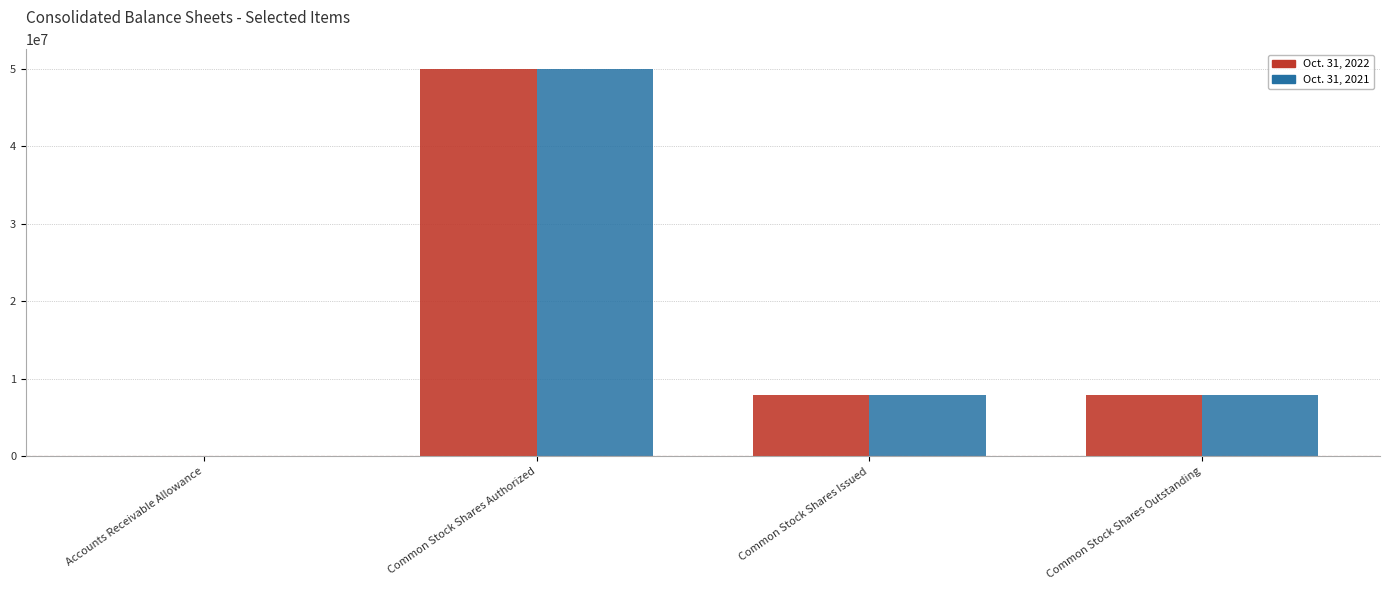

At which category is the sum across all series the highest?

Common Stock Shares Authorized